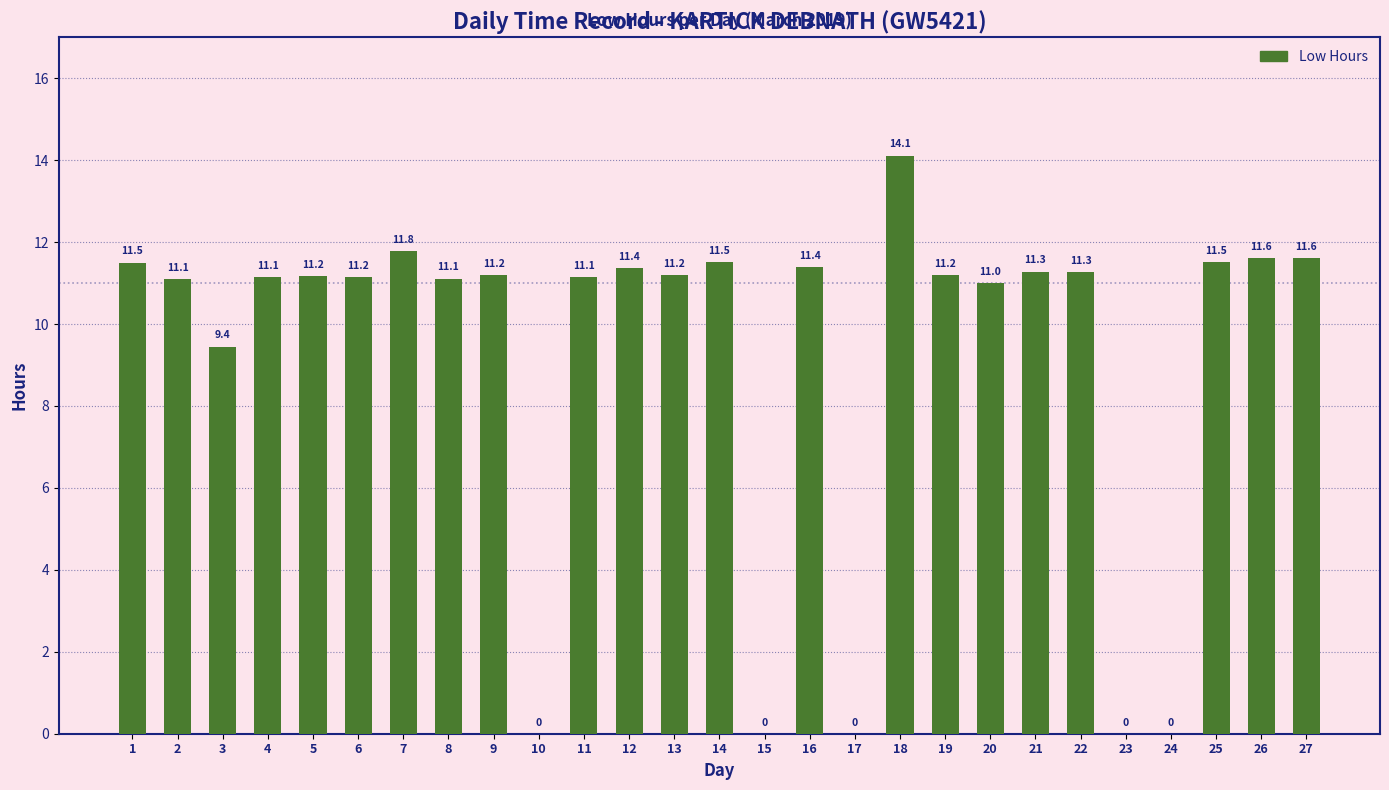

Between 5 and 11, which is larger?

5